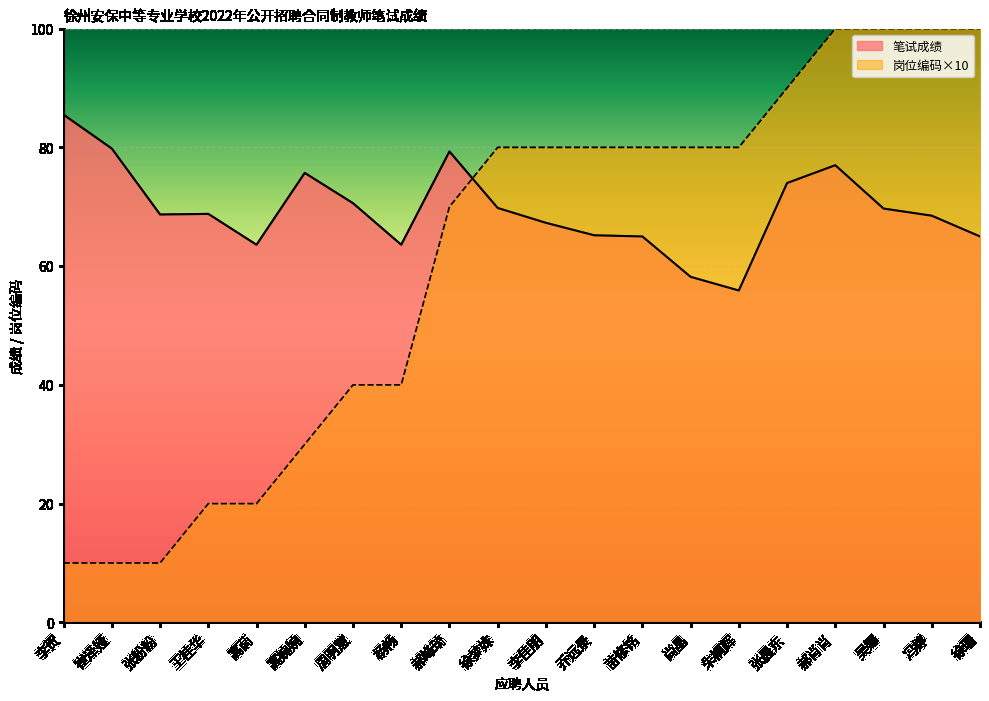

Rank the series at 苗修铭 from lowest to highest value.

笔试成绩, 岗位编码×10